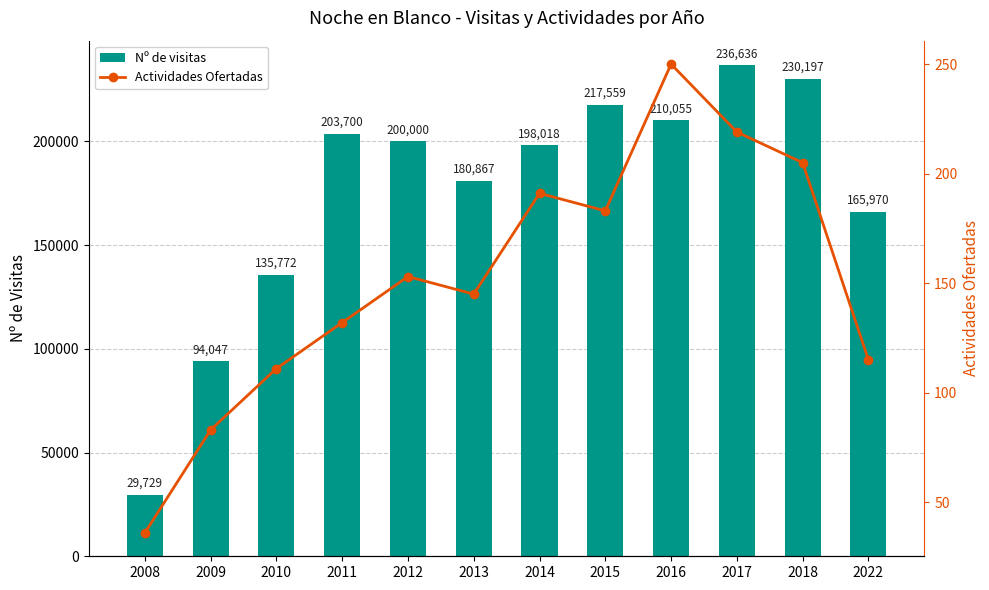

How many data points in Actividades Ofertadas are above 153?

5